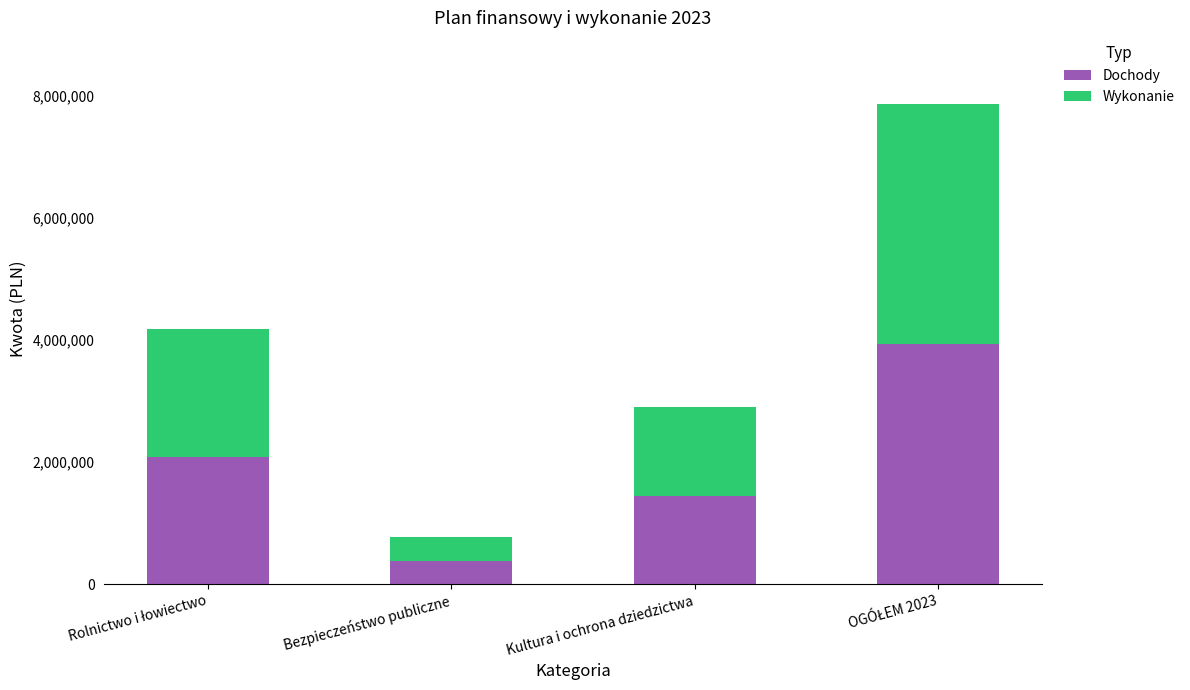

True or false: Dochody has a value of 385363.0 at Bezpieczeństwo publiczne.

True